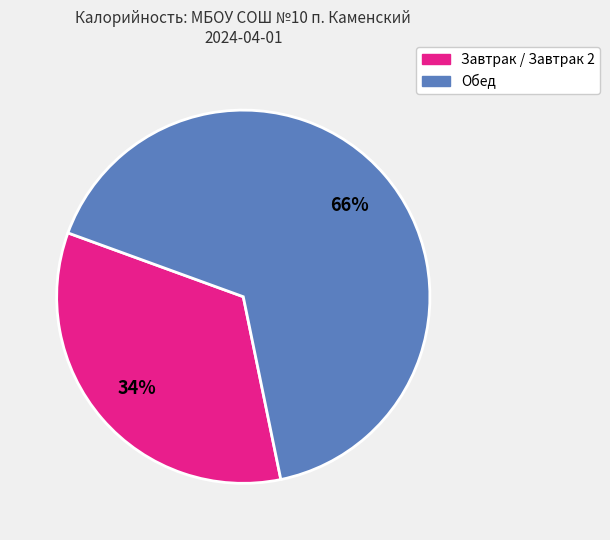

Is there any slice that represents more than half of the pie?

Yes